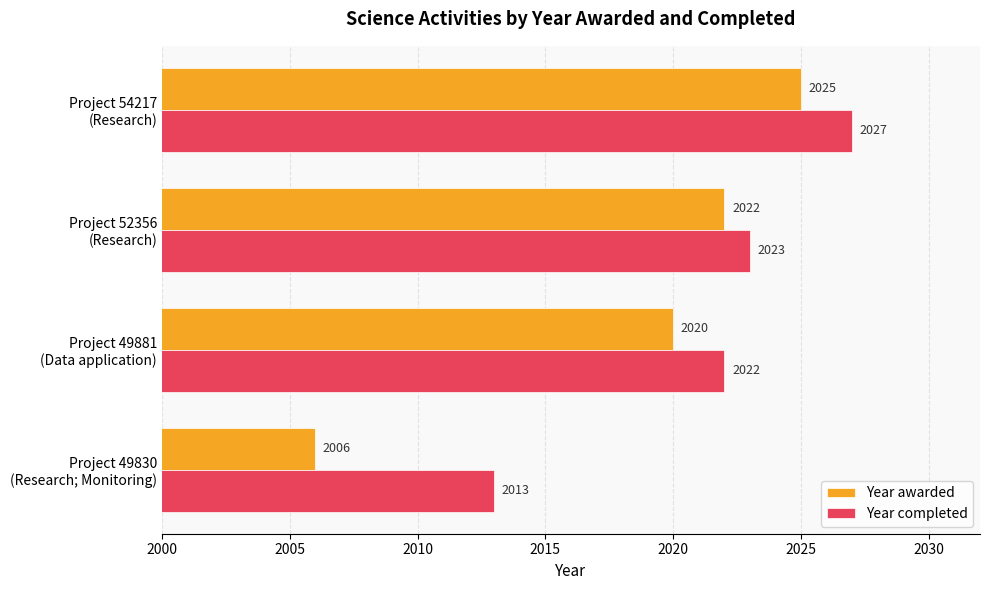

Which series has the largest total across all categories?

Year completed